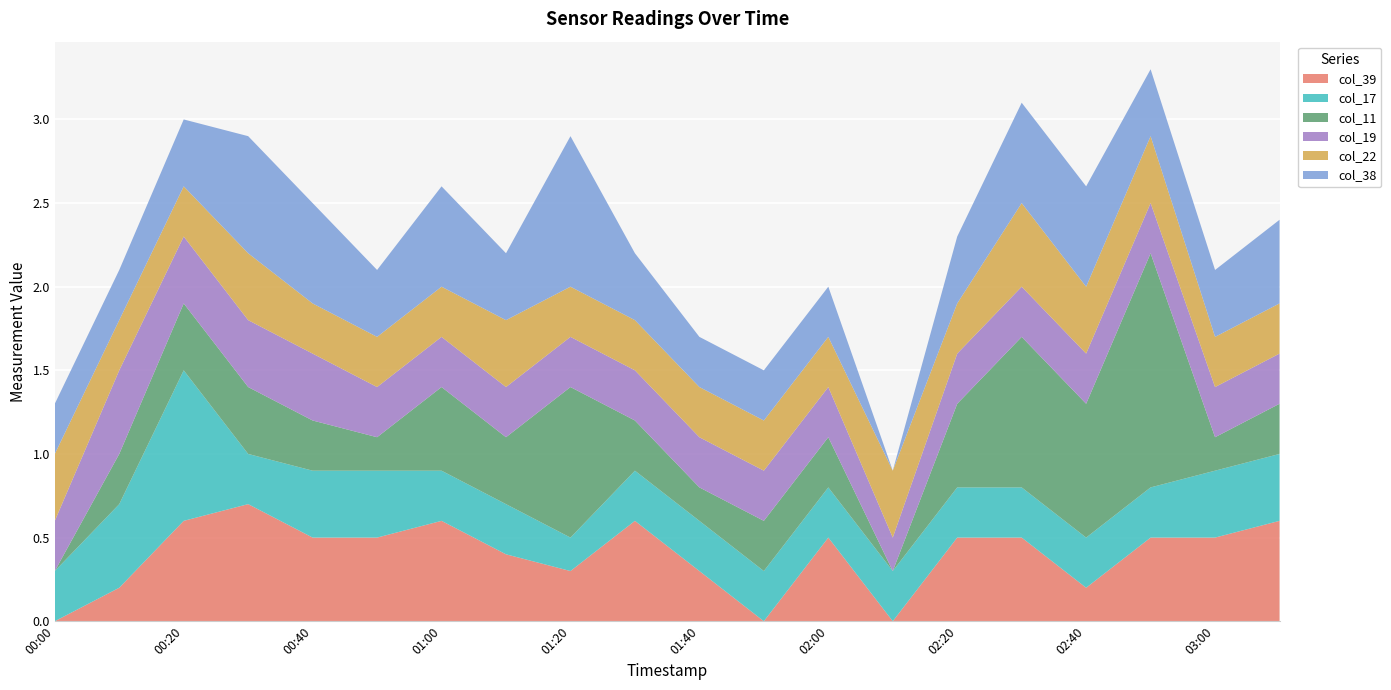

What is the highest value of the col_39 series?

0.7